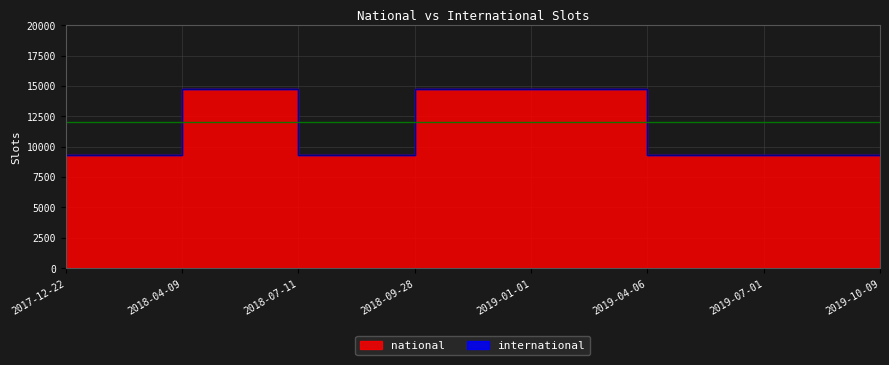

Where is the first local maximum?

2018-04-09